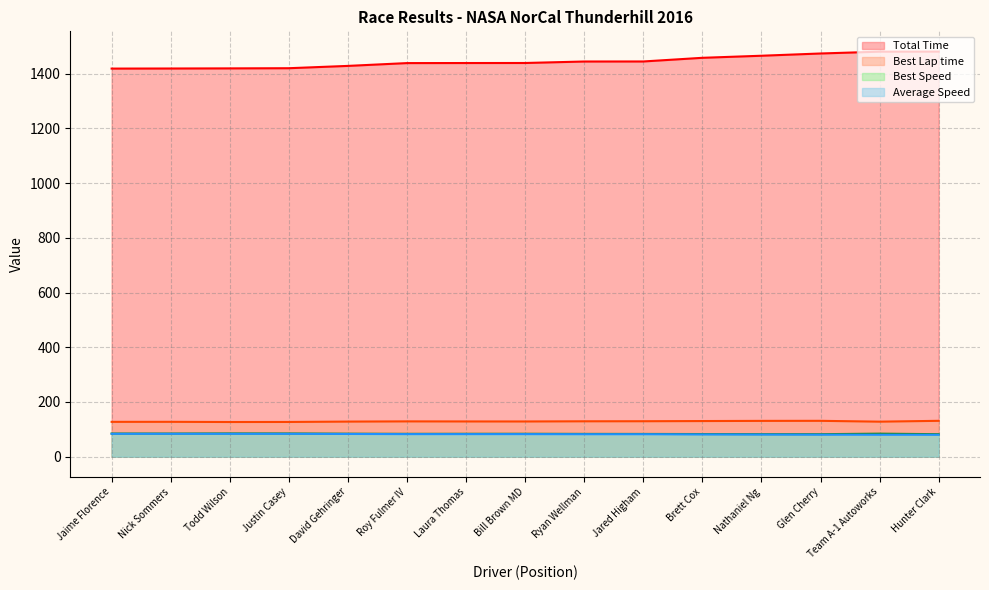

True or false: Best Speed and Average Speed cross at least once.

False